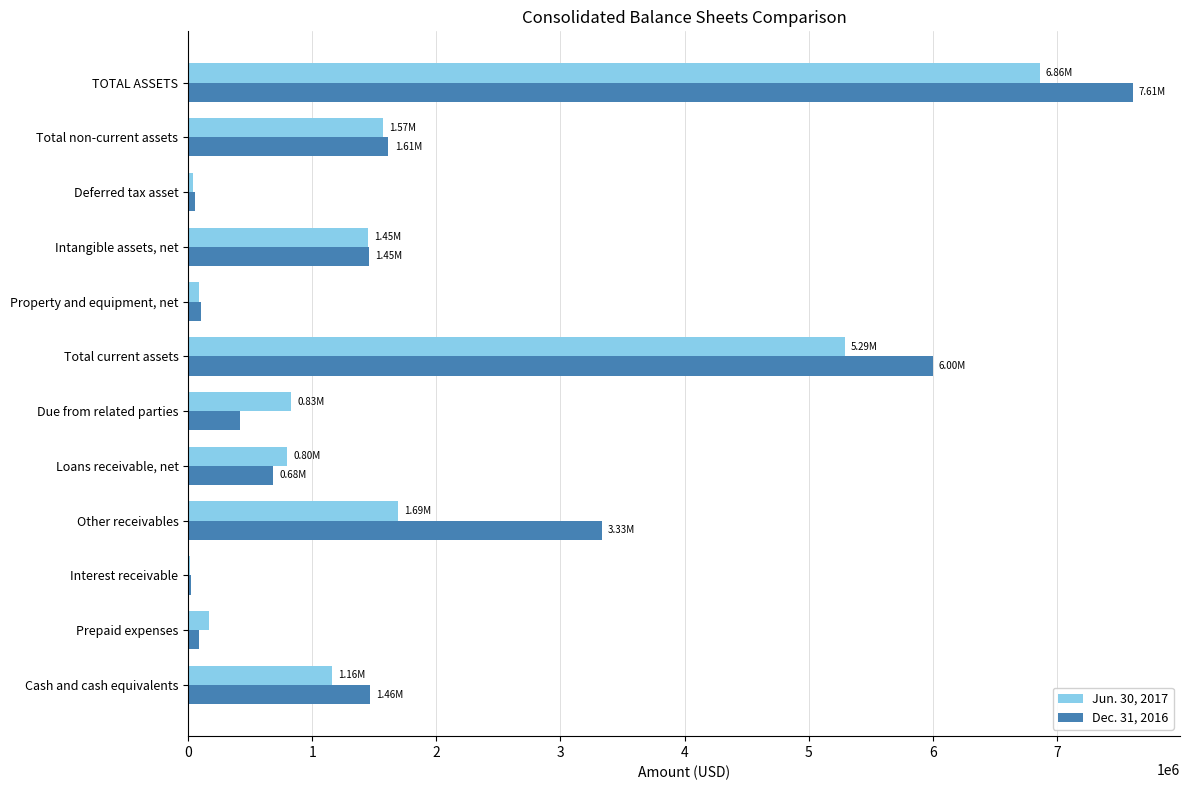

Is the value of Jun. 30, 2017 at Total non-current assets greater than the value of Dec. 31, 2016 at TOTAL ASSETS?

No